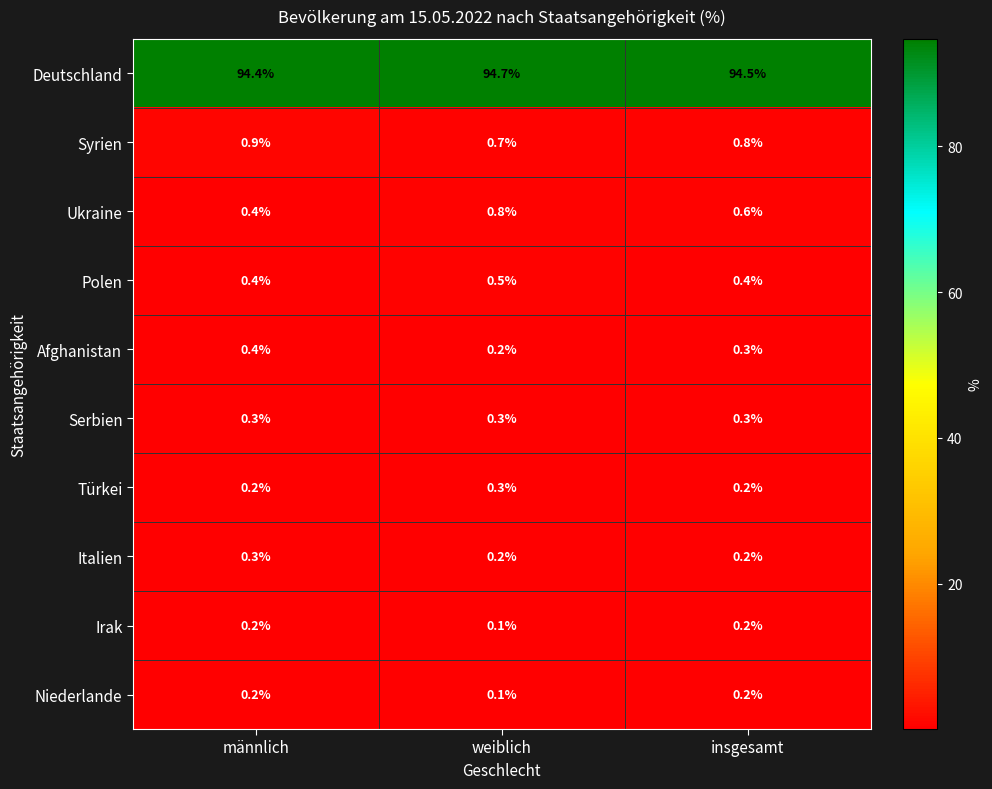

At which category is the sum across all series the highest?

weiblich